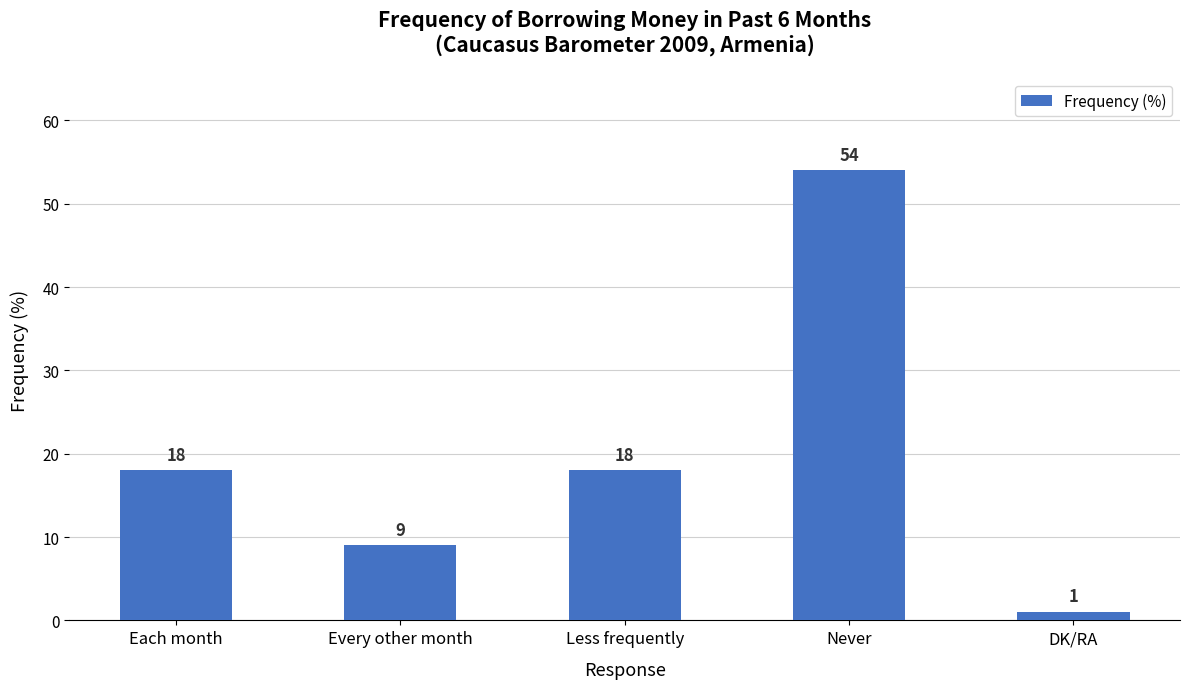

How many categories are shown in the chart?

5